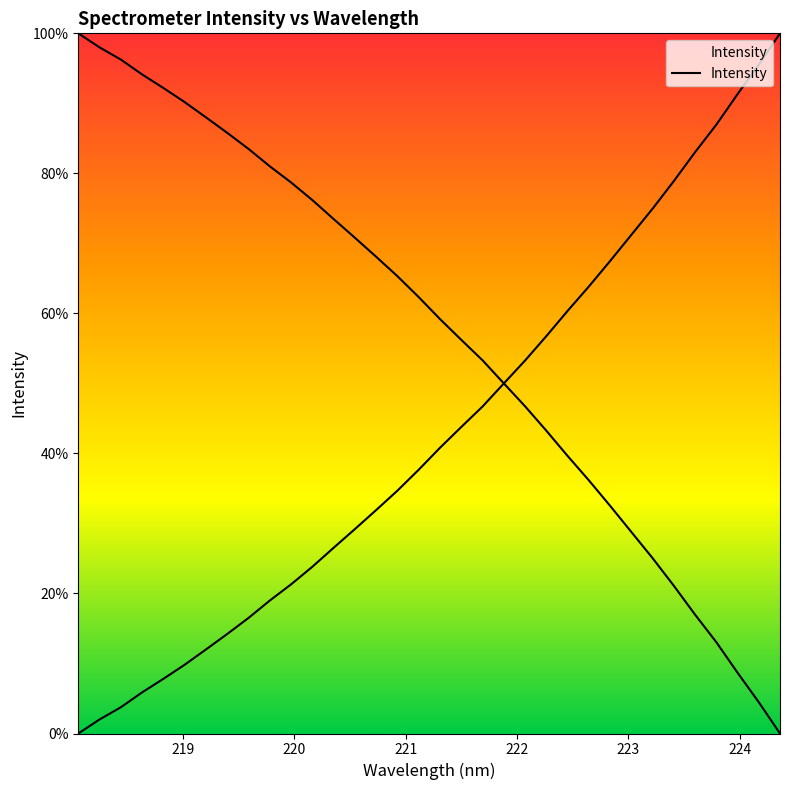

What position from the left is 219.7801?

10